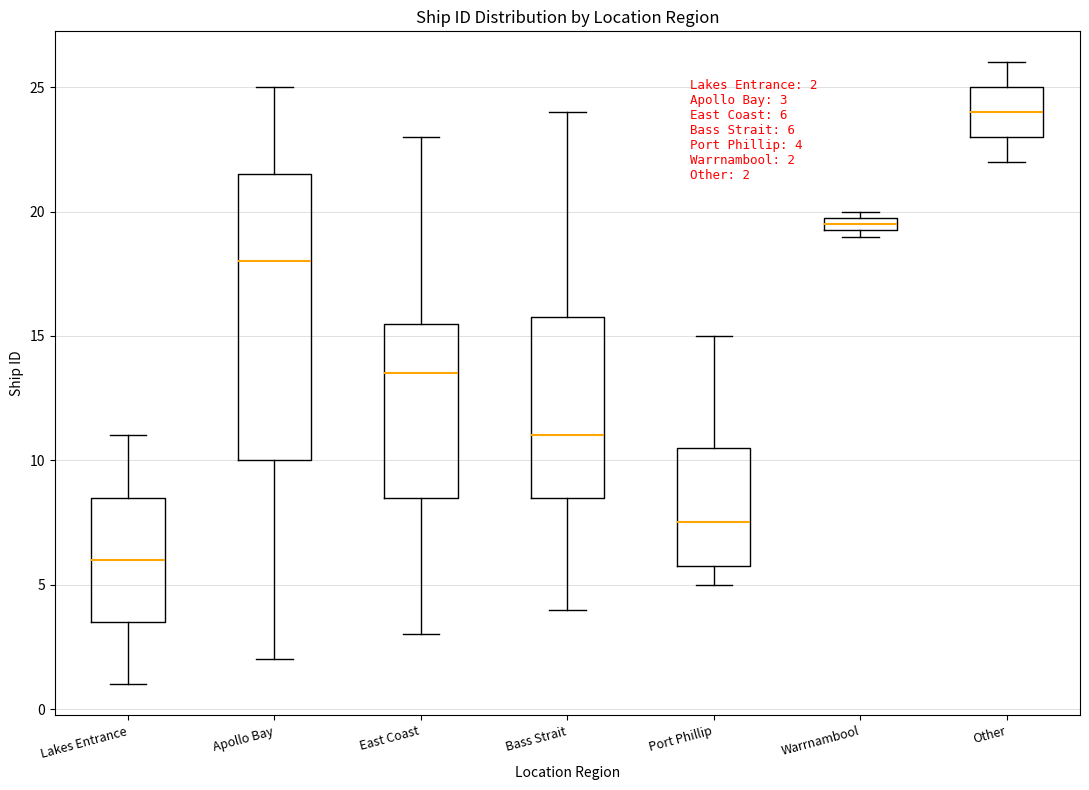

Comparing the boxes themselves (not the whiskers), which one is the tallest?

Apollo Bay